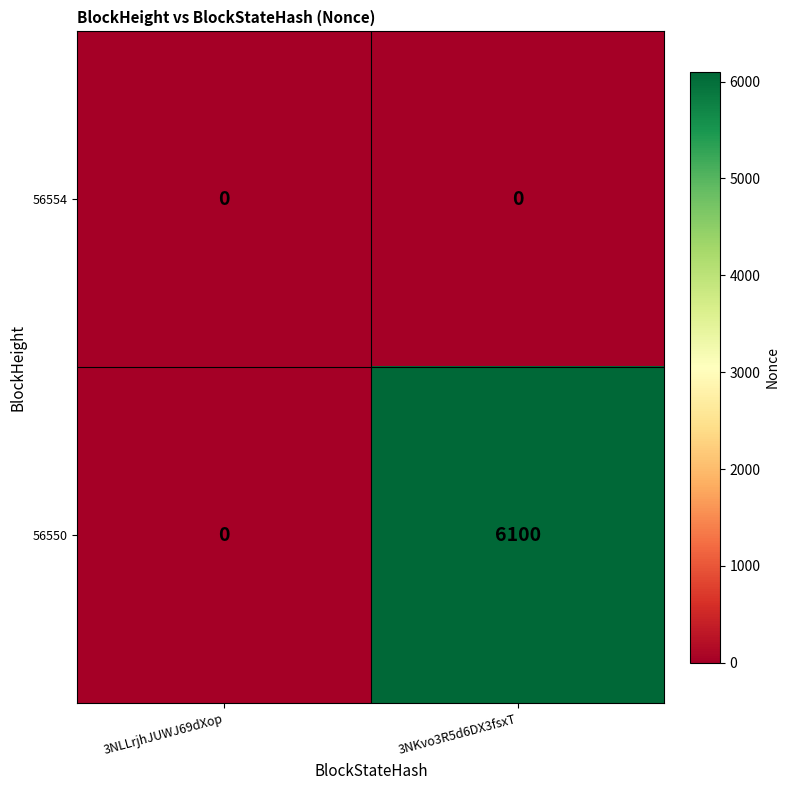

List the series in order of their peak value, lowest first.

56554, 56550